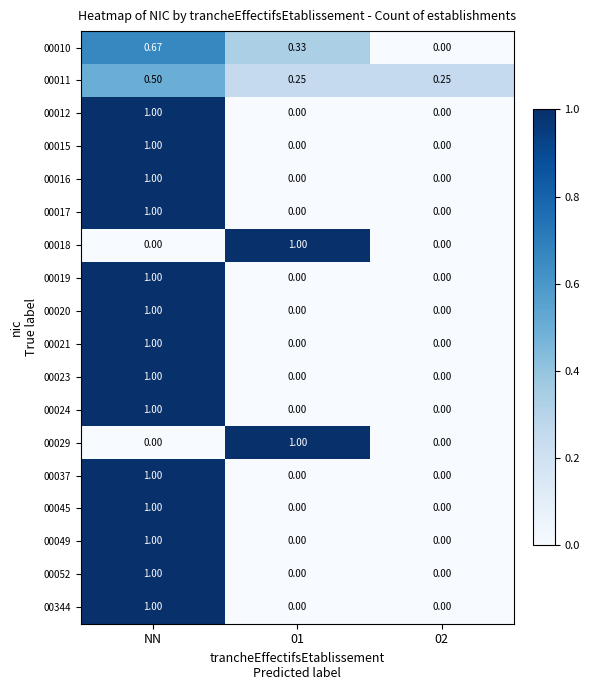

At which category is the sum across all series the highest?

NN